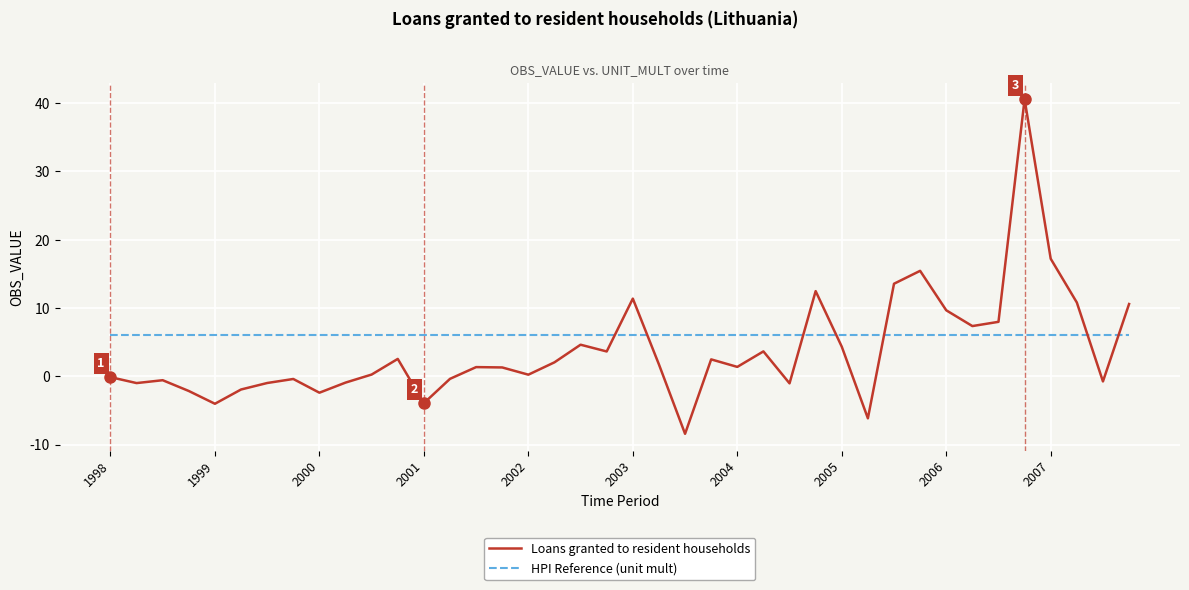

What is the minimum value shown in the chart?

-8.4